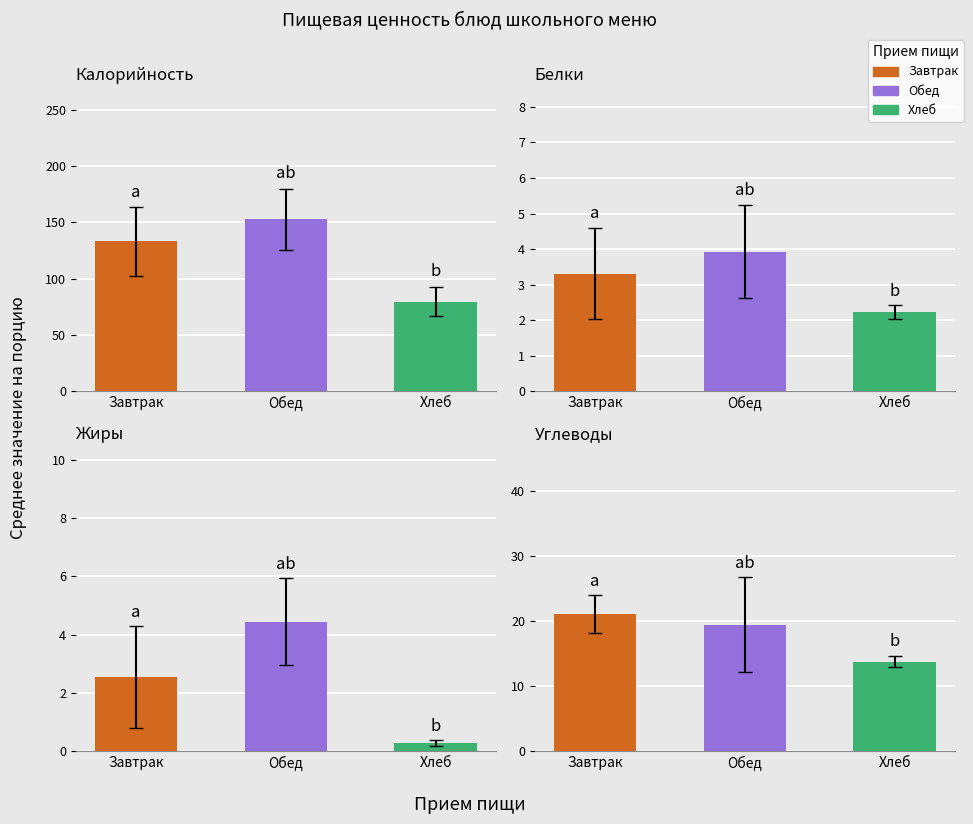

Rank the series by their maximum value, from highest to lowest.

Калорийность, Углеводы, Жиры, Белки